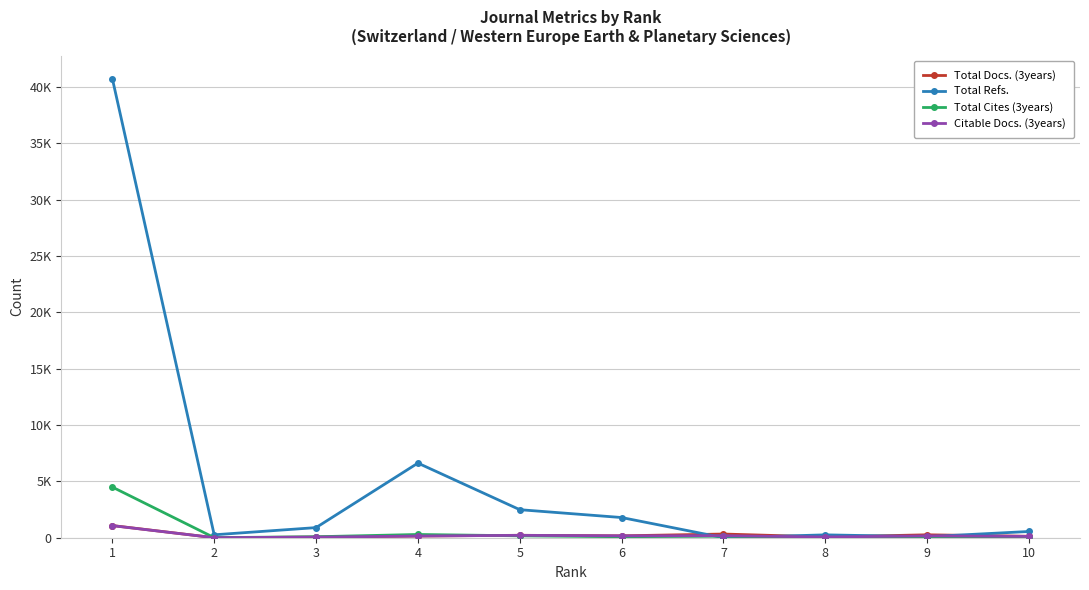

The value of Total Docs. (3years) at 8 is 68. True or false?

True